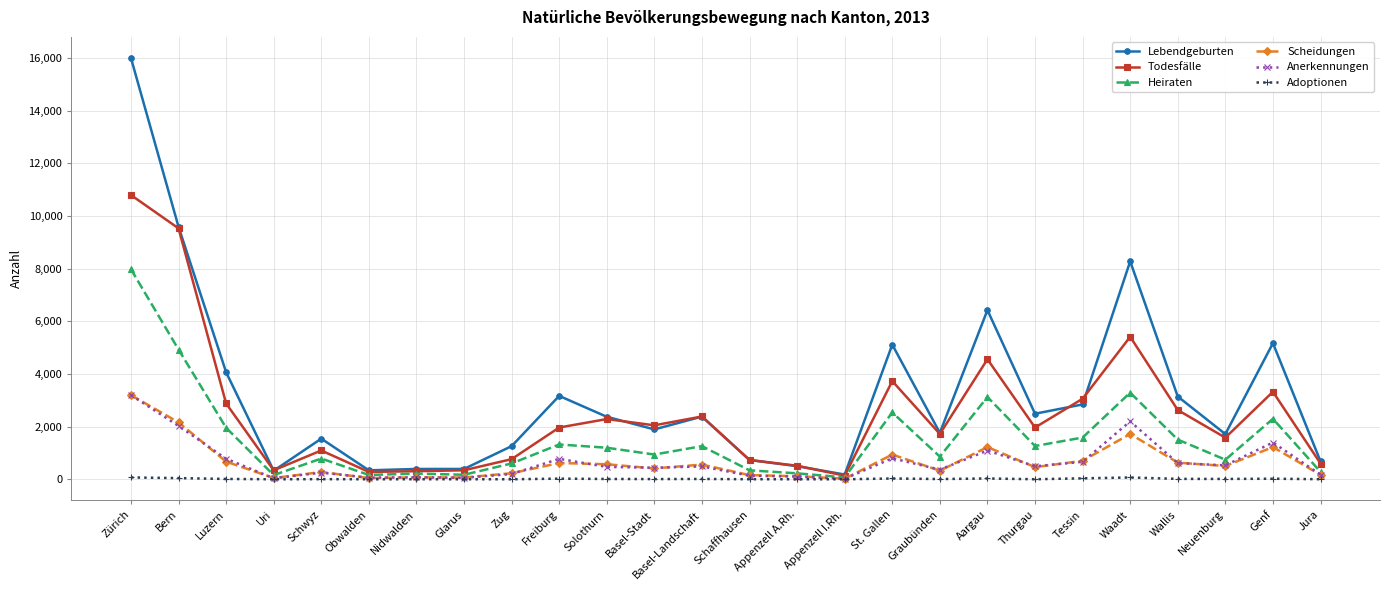

What is the sum of the Todesfälle values at Neuenburg and Graubünden?

3301